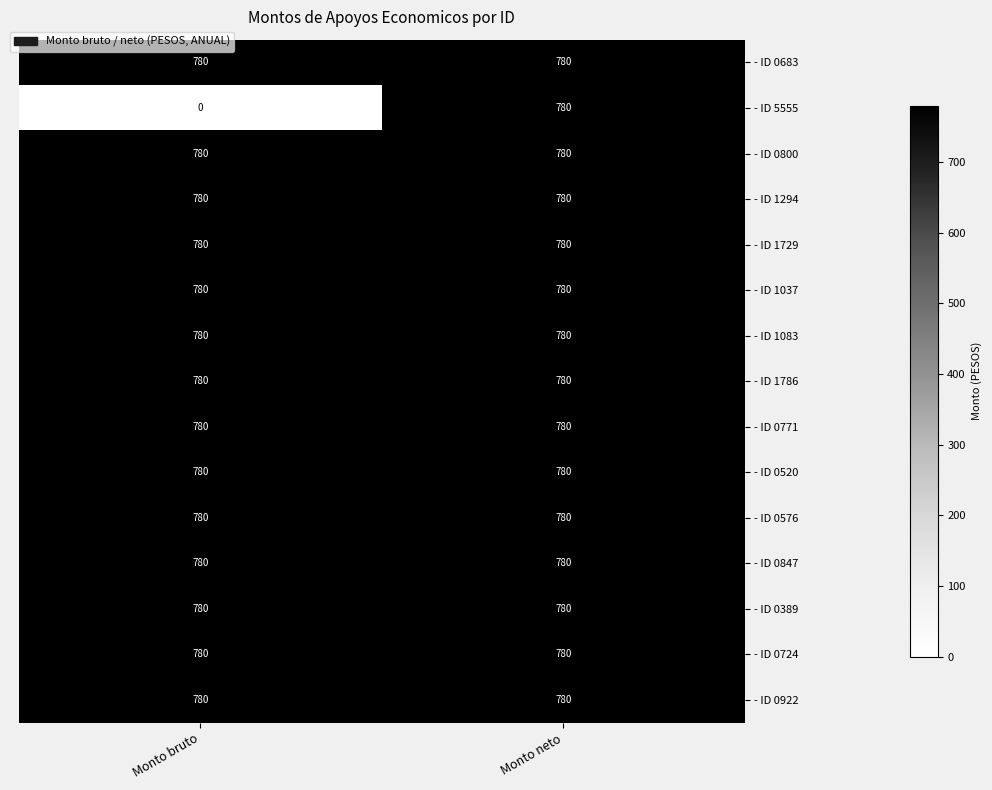

Reading left to right, transcribe all the data shown in this chart.

- ID 0683: Monto bruto=780	Monto neto=780
- ID 5555: Monto bruto=0	Monto neto=780
- ID 0800: Monto bruto=780	Monto neto=780
- ID 1294: Monto bruto=780	Monto neto=780
- ID 1729: Monto bruto=780	Monto neto=780
- ID 1037: Monto bruto=780	Monto neto=780
- ID 1083: Monto bruto=780	Monto neto=780
- ID 1786: Monto bruto=780	Monto neto=780
- ID 0771: Monto bruto=780	Monto neto=780
- ID 0520: Monto bruto=780	Monto neto=780
- ID 0576: Monto bruto=780	Monto neto=780
- ID 0847: Monto bruto=780	Monto neto=780
- ID 0389: Monto bruto=780	Monto neto=780
- ID 0724: Monto bruto=780	Monto neto=780
- ID 0922: Monto bruto=780	Monto neto=780